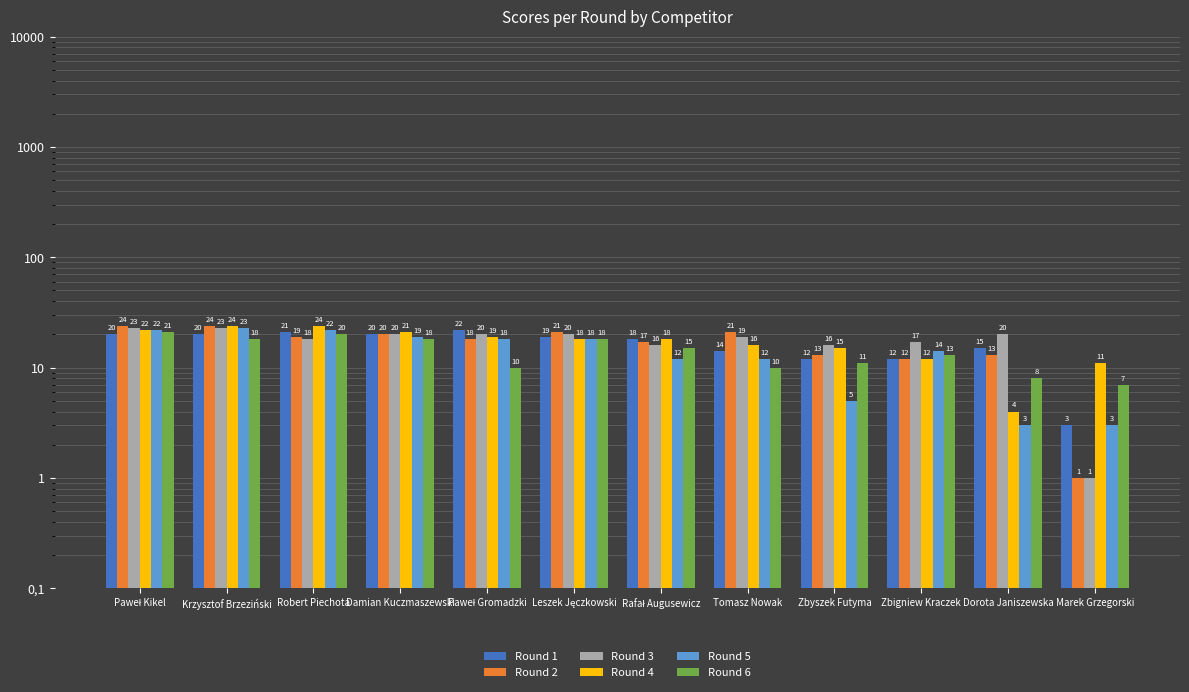

Which category has the highest value across all series?

Paweł Kikel